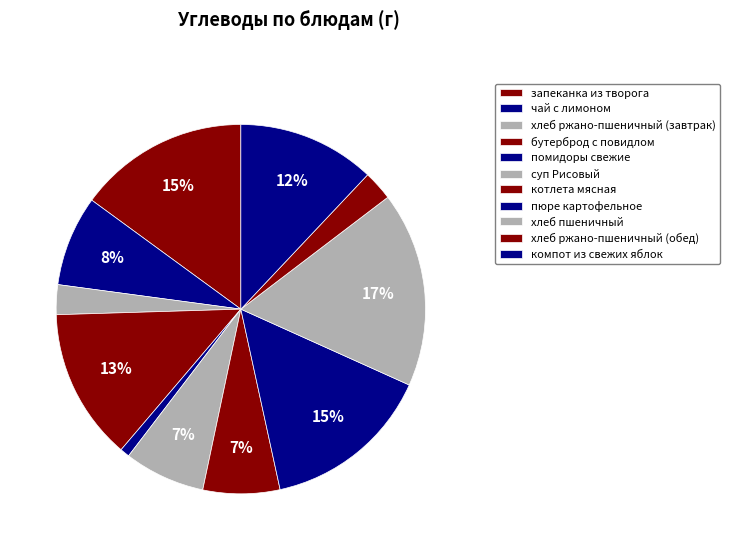

The суп Рисовый slice represents 7% of the pie. True or false?

True